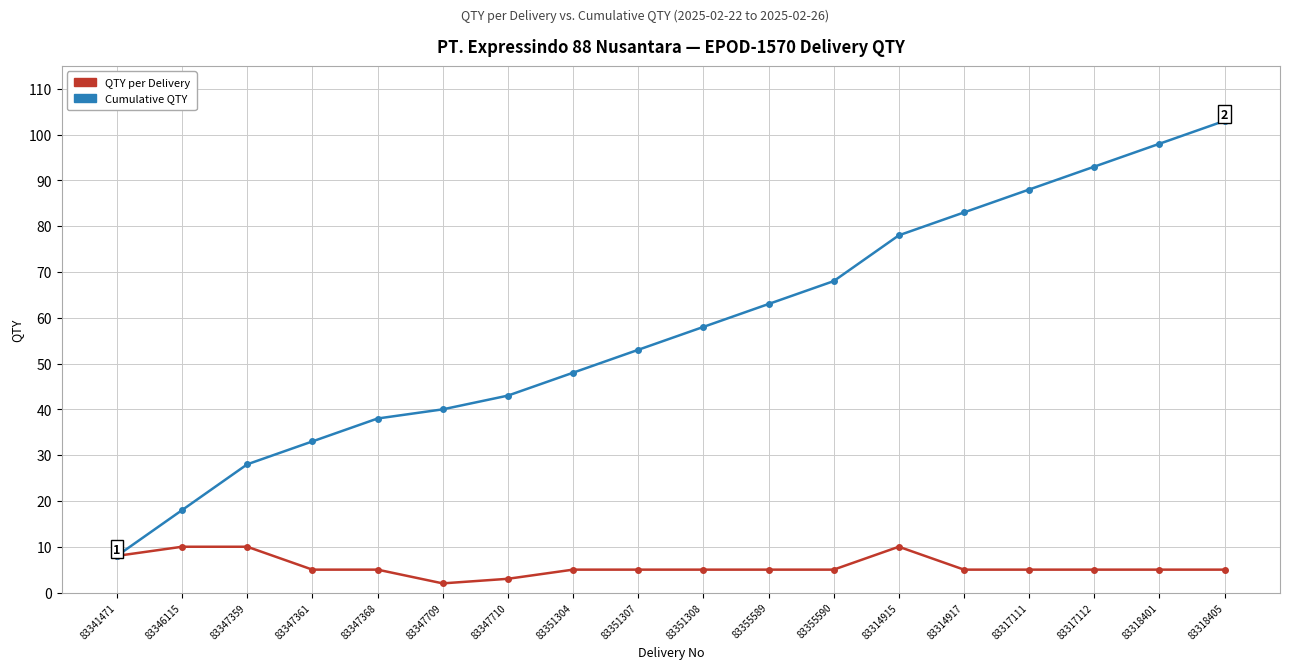

Which series has the largest range (max minus min)?

Cumulative QTY